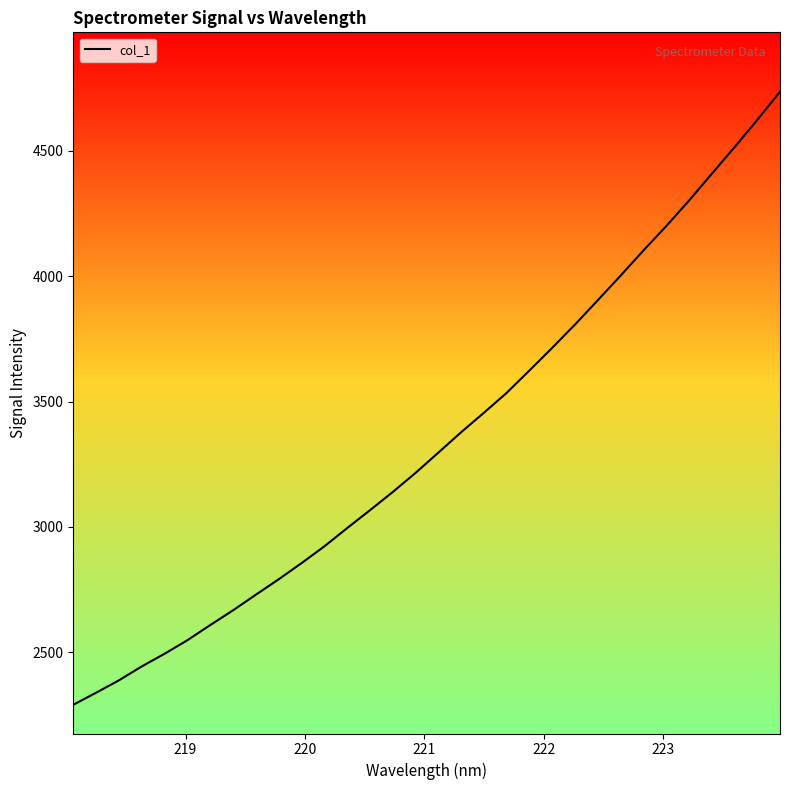

What is the maximum value shown in the chart?

4735.1